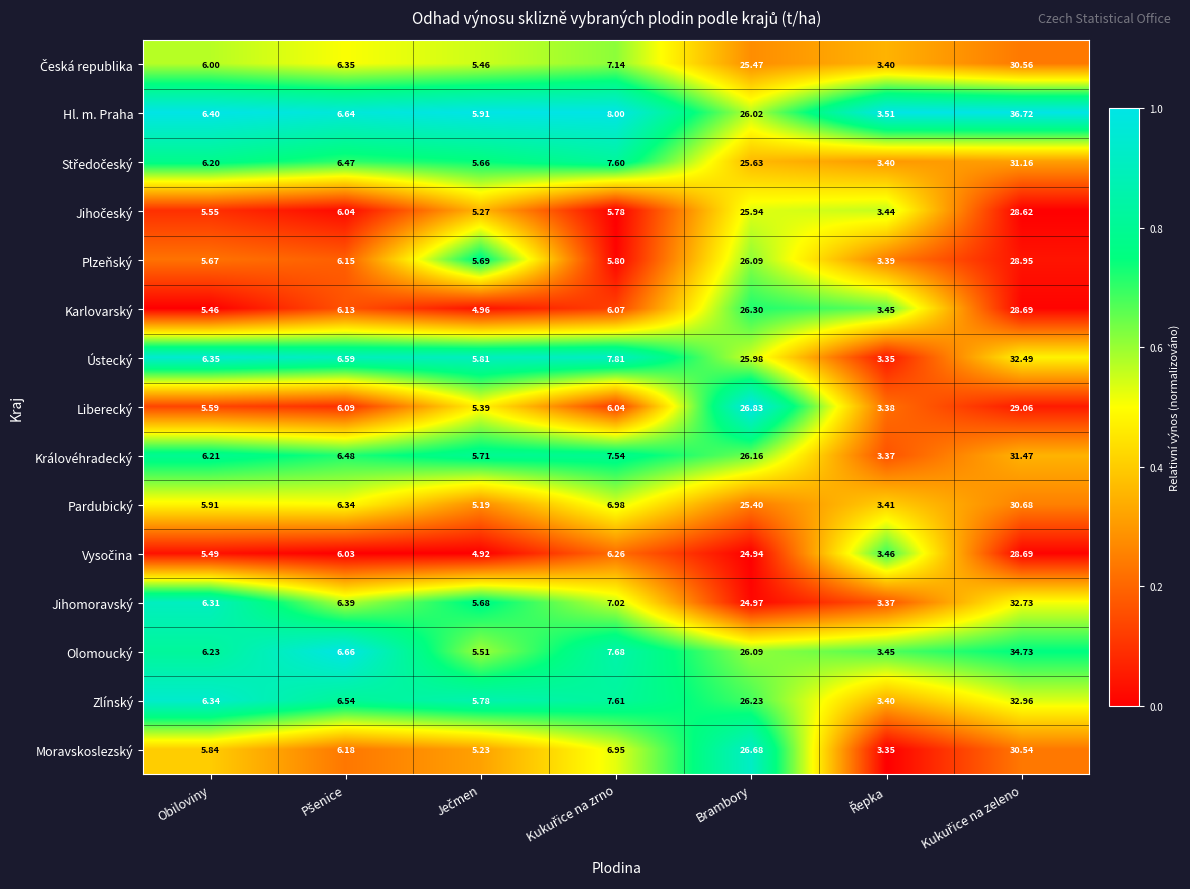

At which label is Ústecký closest to 17?

Brambory